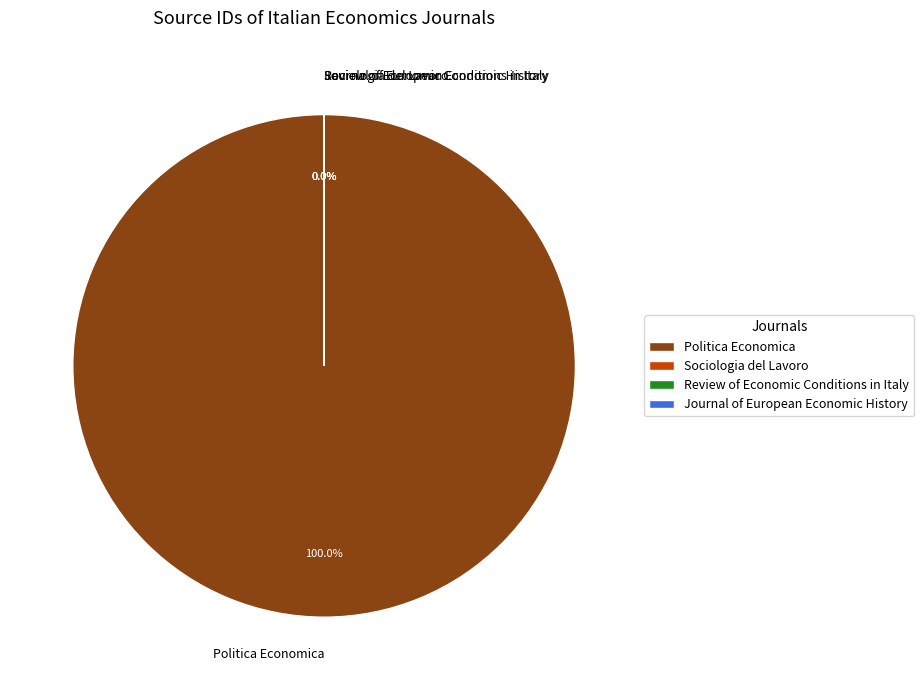

Combined, what portion of the pie is Review of Economic Conditions in Italy and Politica Economica?

100.0%